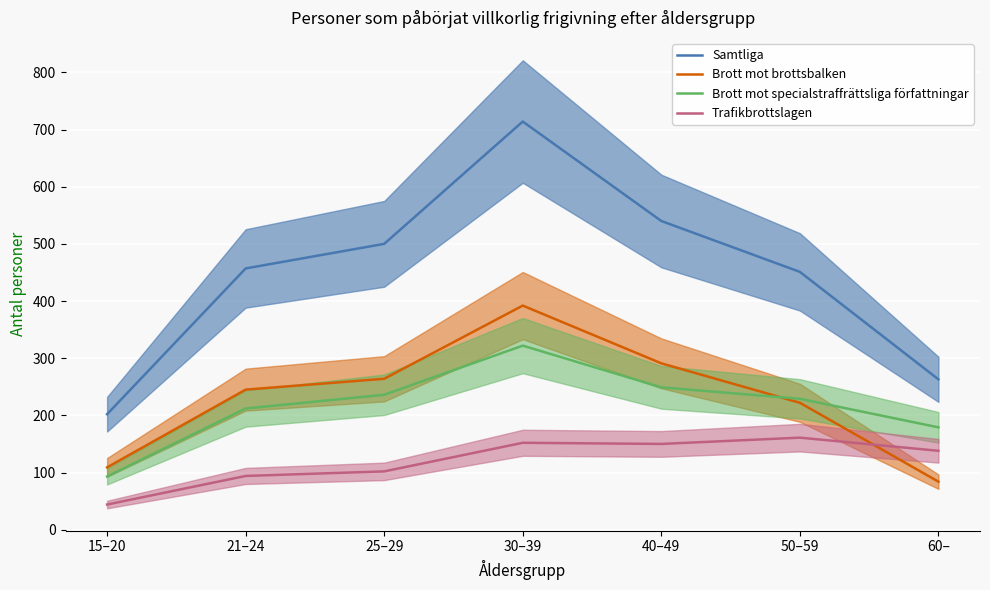

True or false: Brott mot specialstraffrättsliga författningar and Trafikbrottslagen intersect in this chart.

False